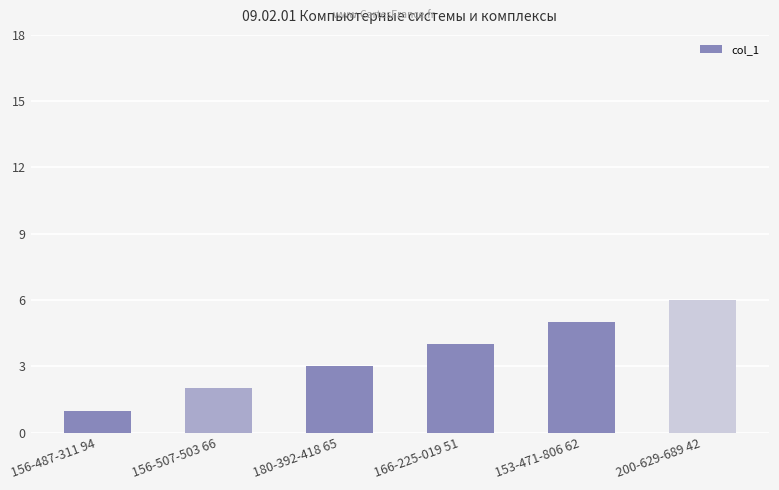

What is the label of the 4th bar from the left?

166-225-019 51